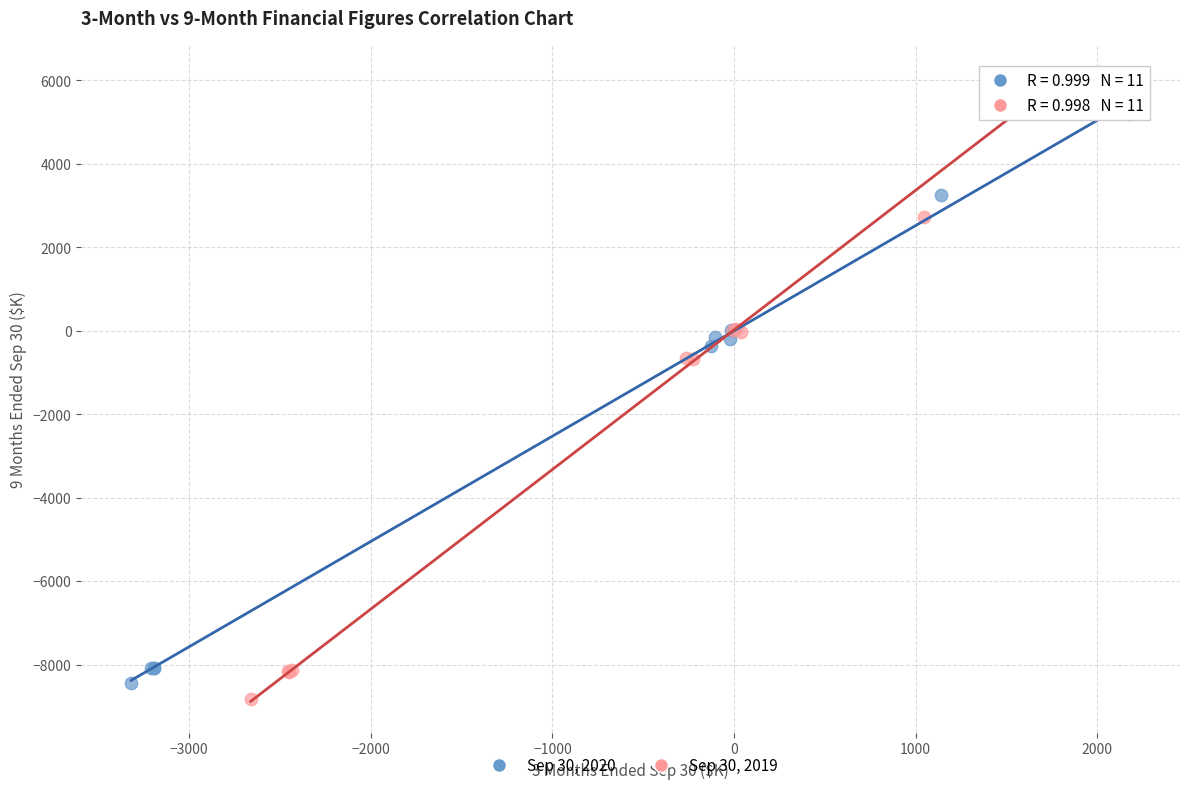

Which series has the largest Y range (max minus min)?

Sep 30, 2019